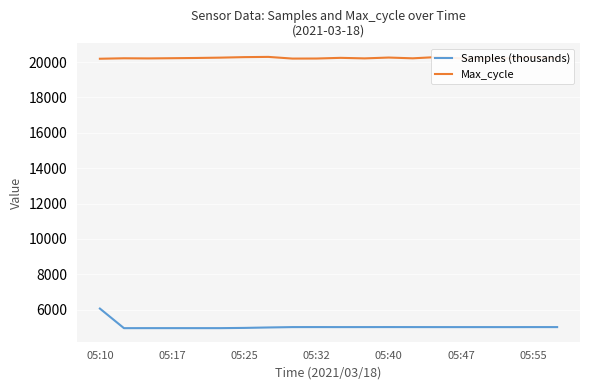

Which series has the largest total across all categories?

Max_cycle